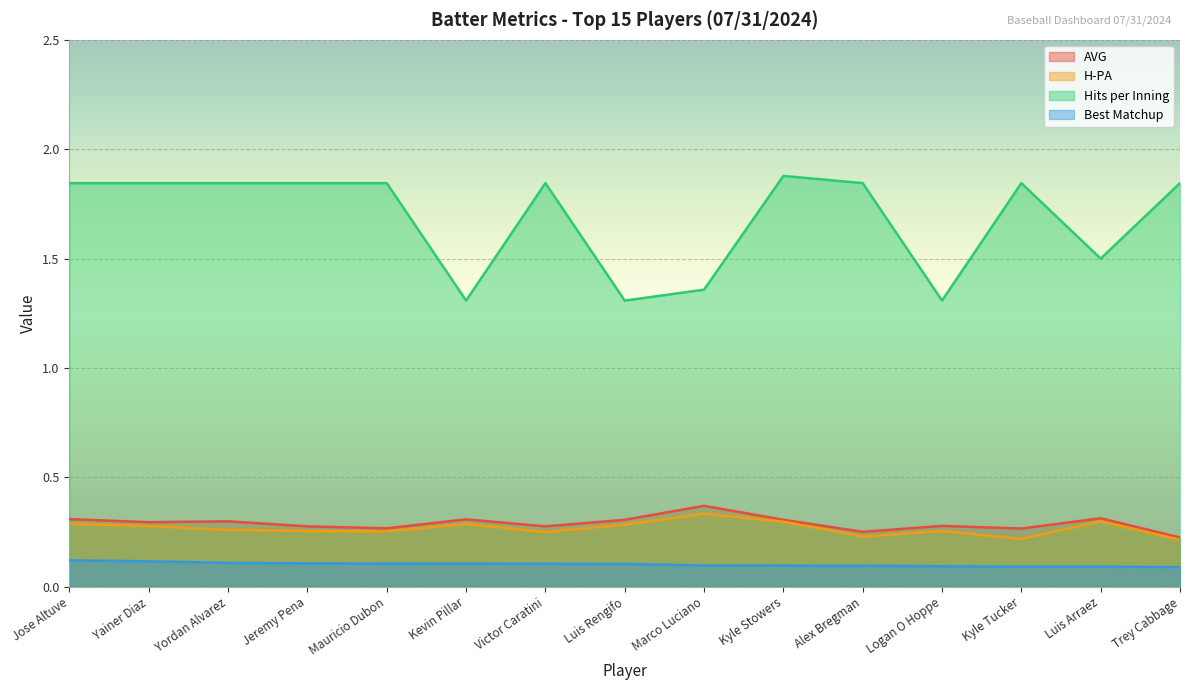

What is the smallest value displayed?

0.1